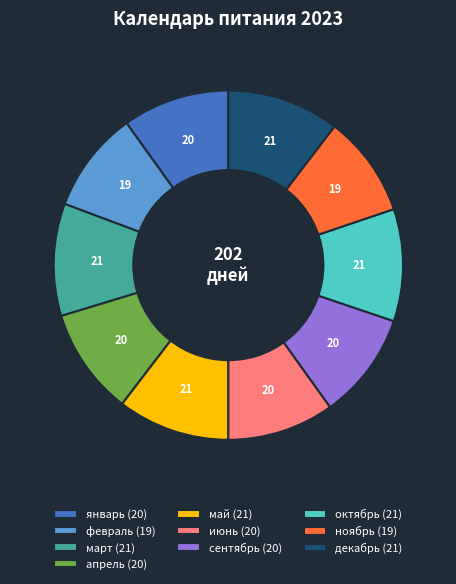

The май (21) slice represents 24% of the pie. True or false?

False